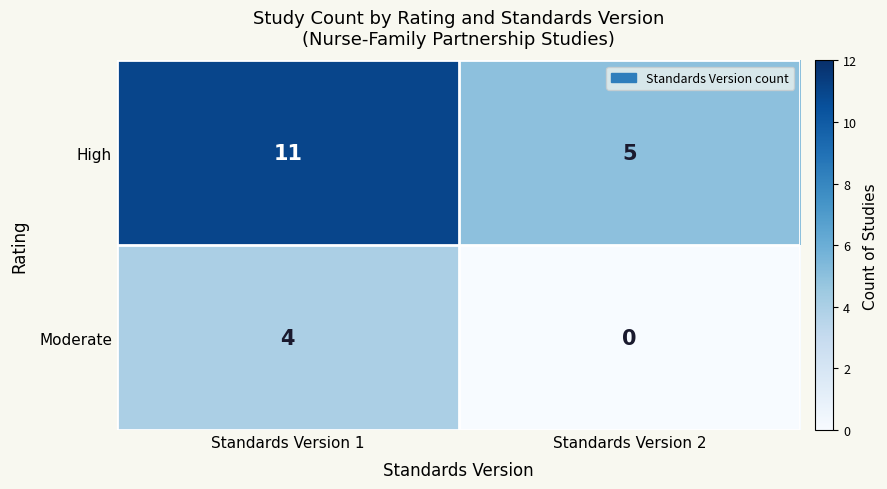

The High series shows 11 at Standards Version 1. True or false?

True